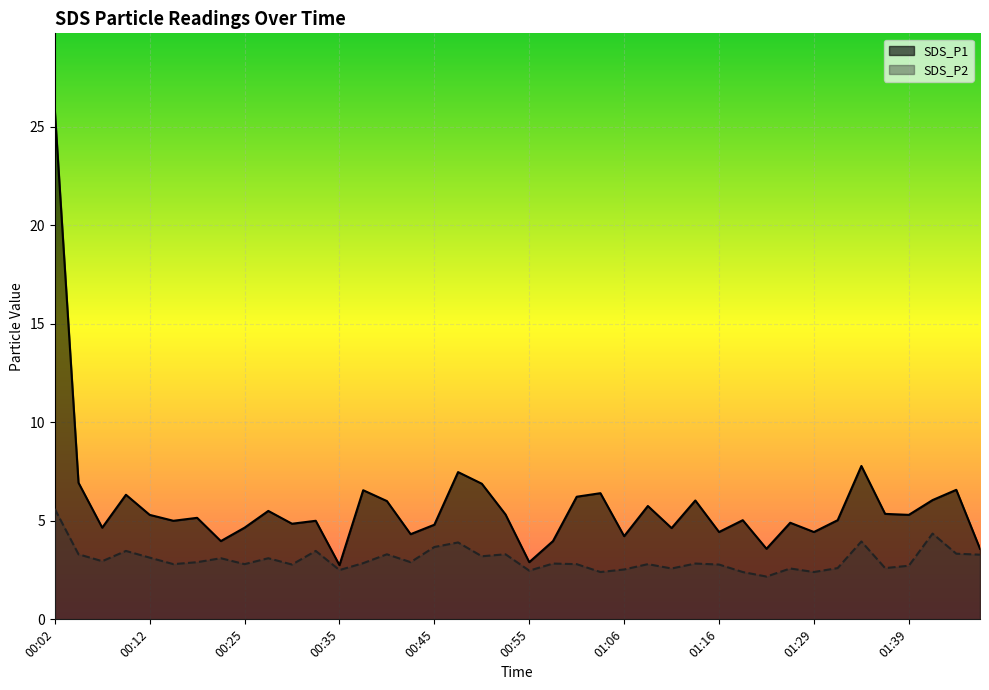

What is the label of the 24th point from the right?

00:45